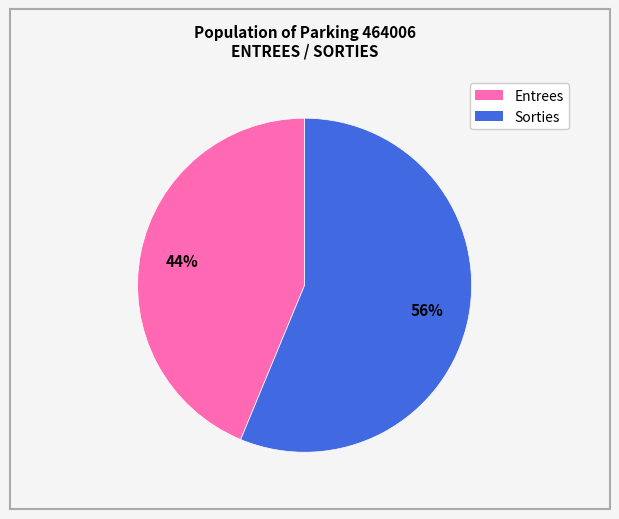

Does any single category account for the majority?

Yes